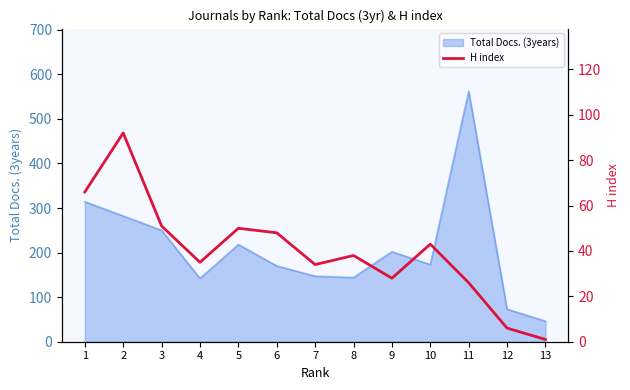

At which category does the data reach its first local valley?

4